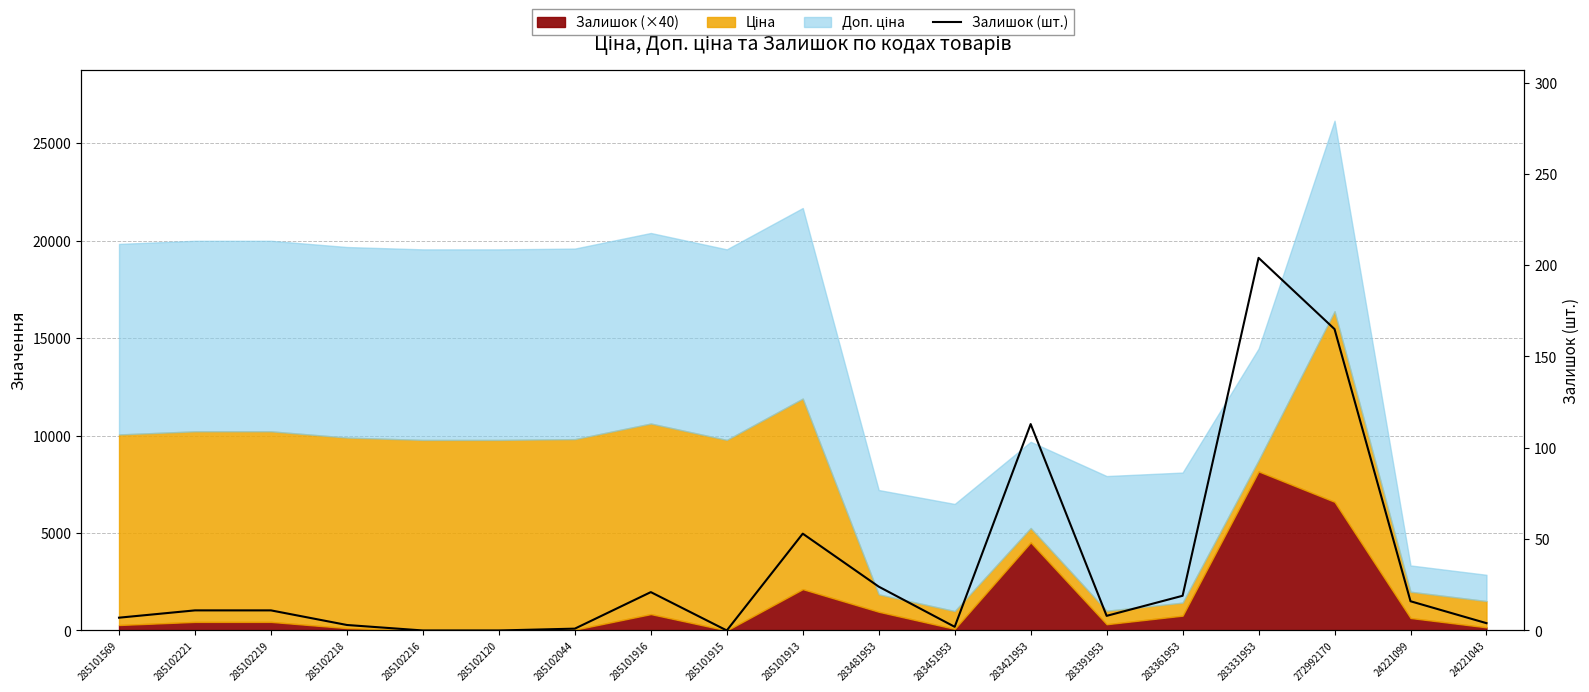

At which label does the data first exceed 11?

285101916